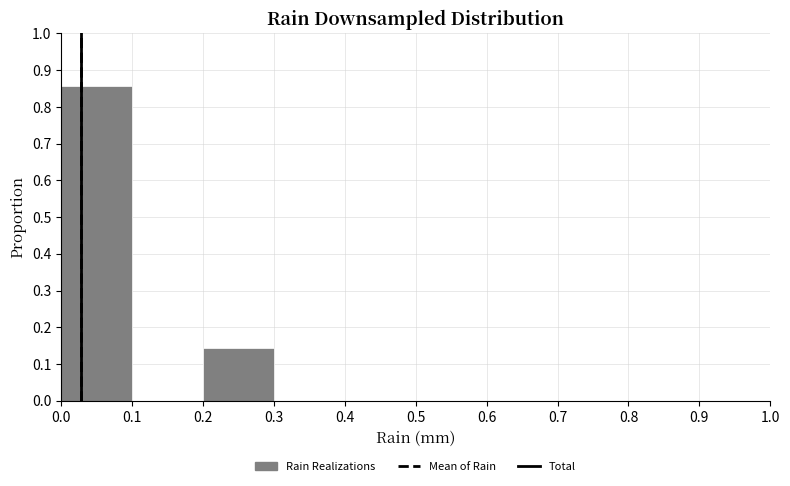

Over which range of the x-axis is the bar tallest?

0.0 to 0.1